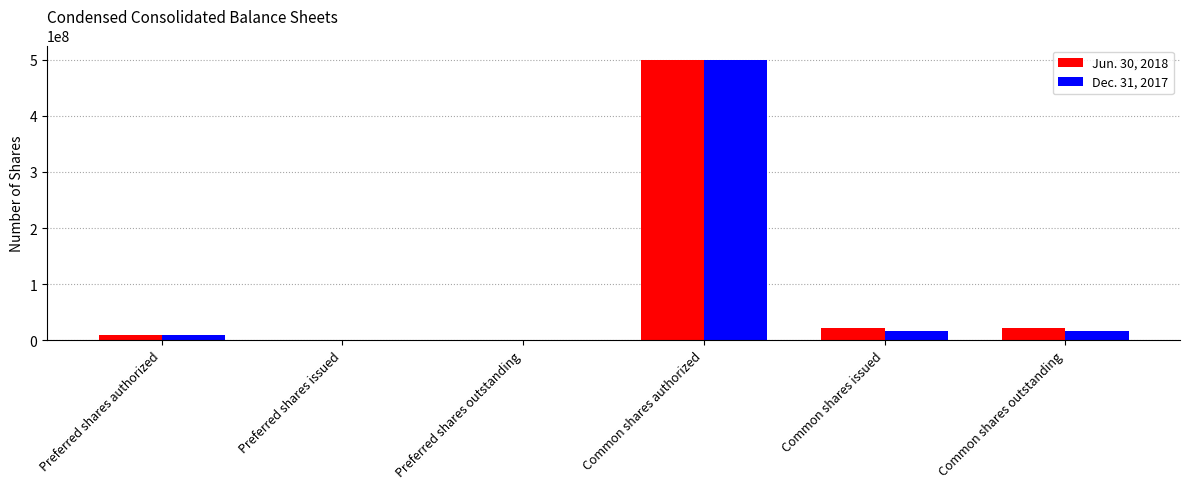

Reading left to right, what are all the values shown in this chart?

Jun. 30, 2018: 10000000	0	0	500000000	21908192	21908192
Dec. 31, 2017: 10000000	0	0	500000000	16670188	16670188